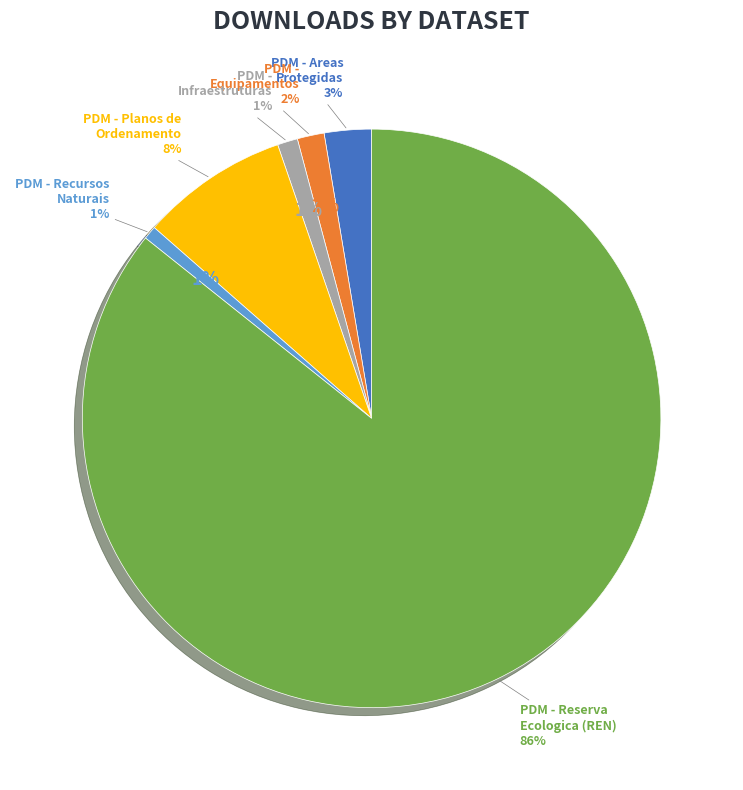

To the nearest percent, what is the average slice percentage?

17%